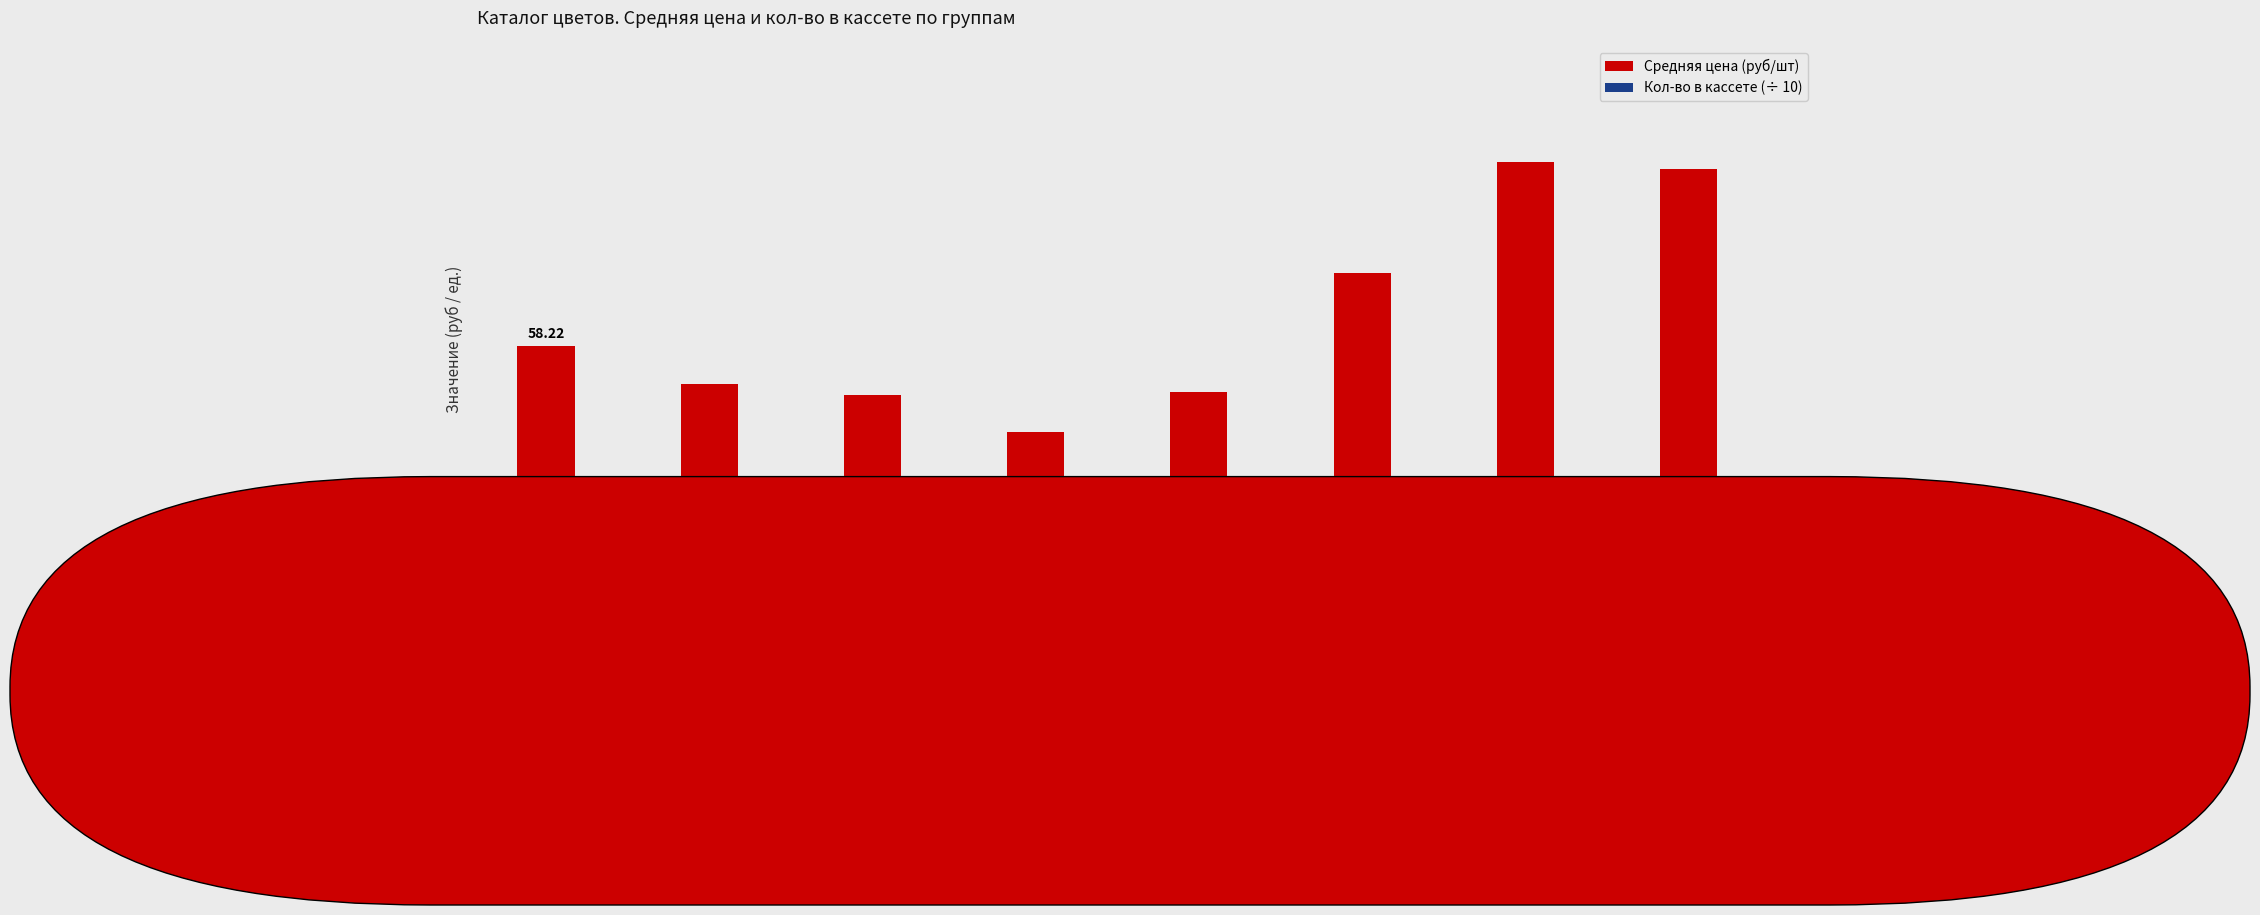

What is the minimum value for Кол-во в кассете (÷ 10)?

5.9